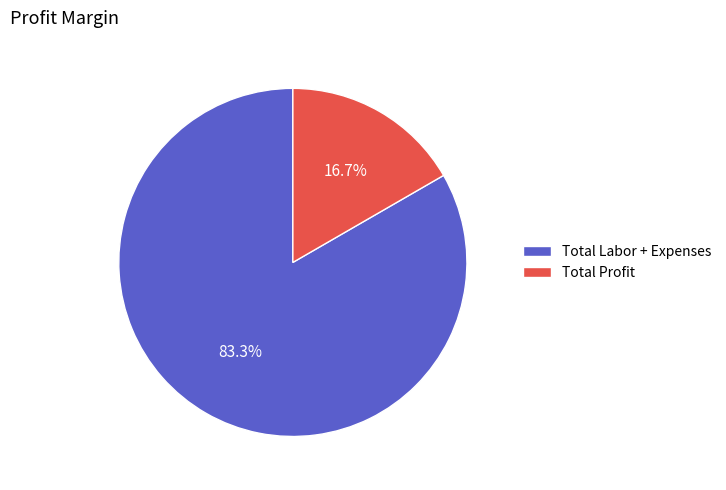

What portion of the pie excludes Total Labor + Expenses?

16.7%